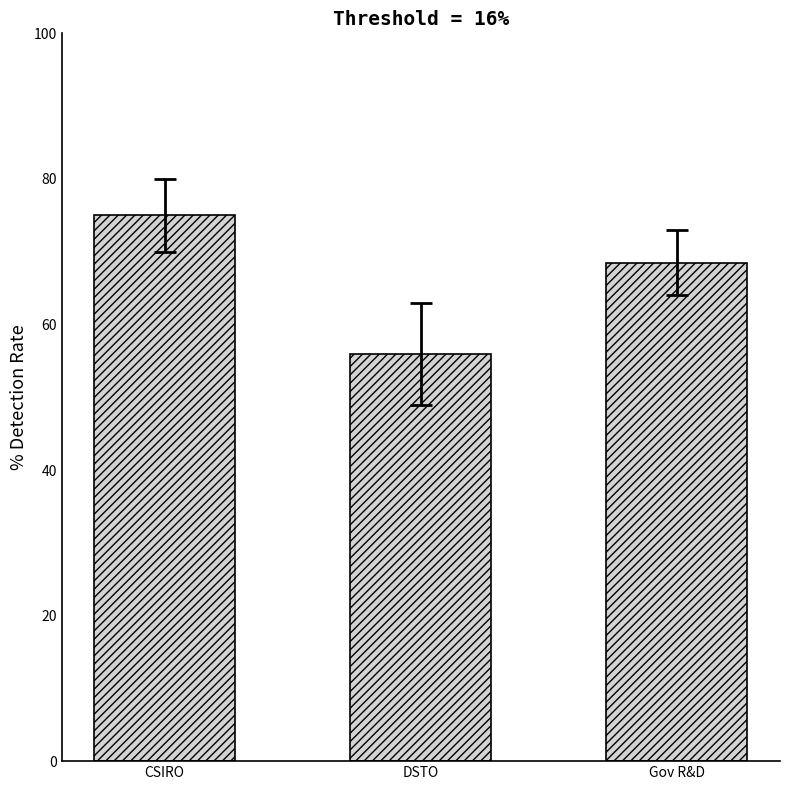

Rank the categories by value from lowest to highest.

DSTO, Gov R&D, CSIRO